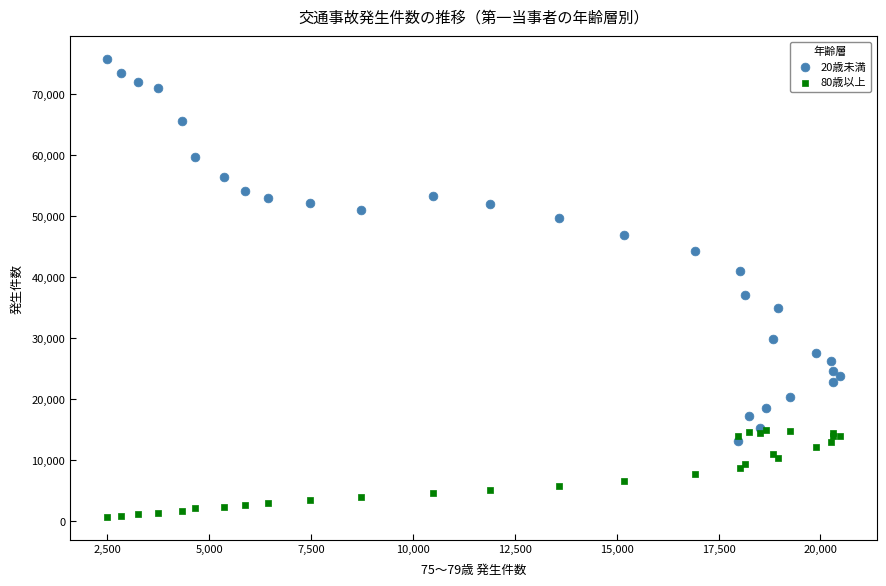

What are all the series names shown in the legend?

20歳未満, 80歳以上